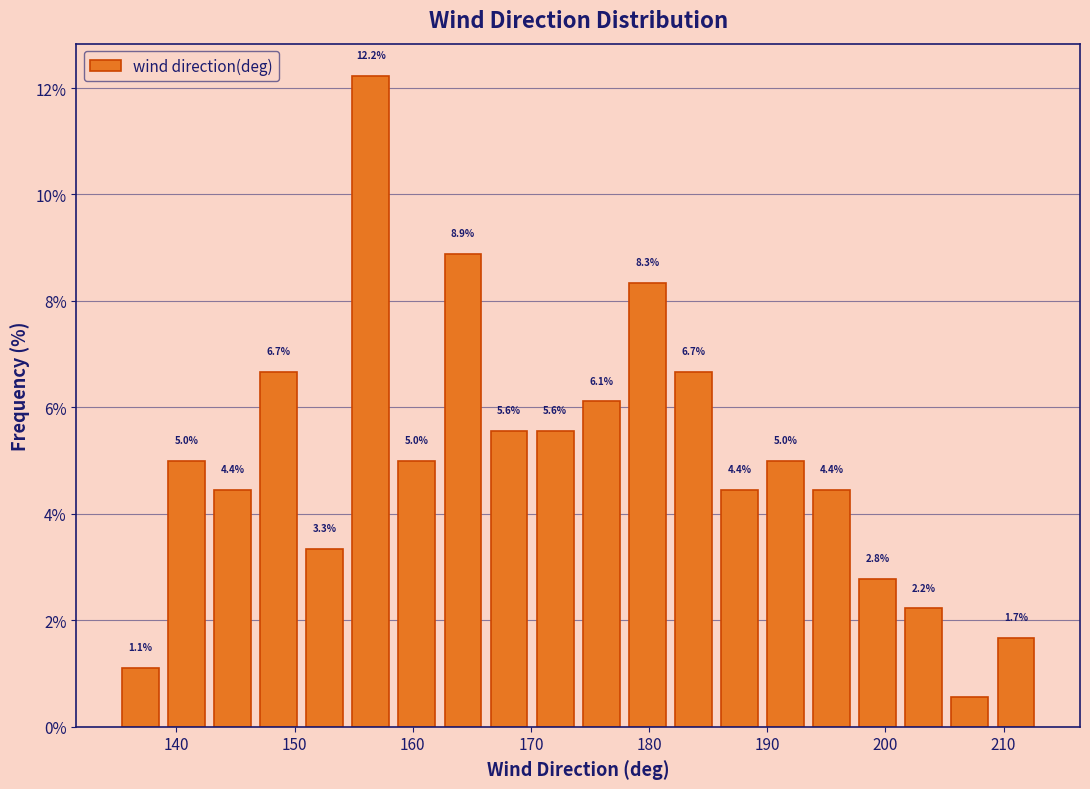

Read against the x-axis, roughly where is the centre of the tallest bar?

156